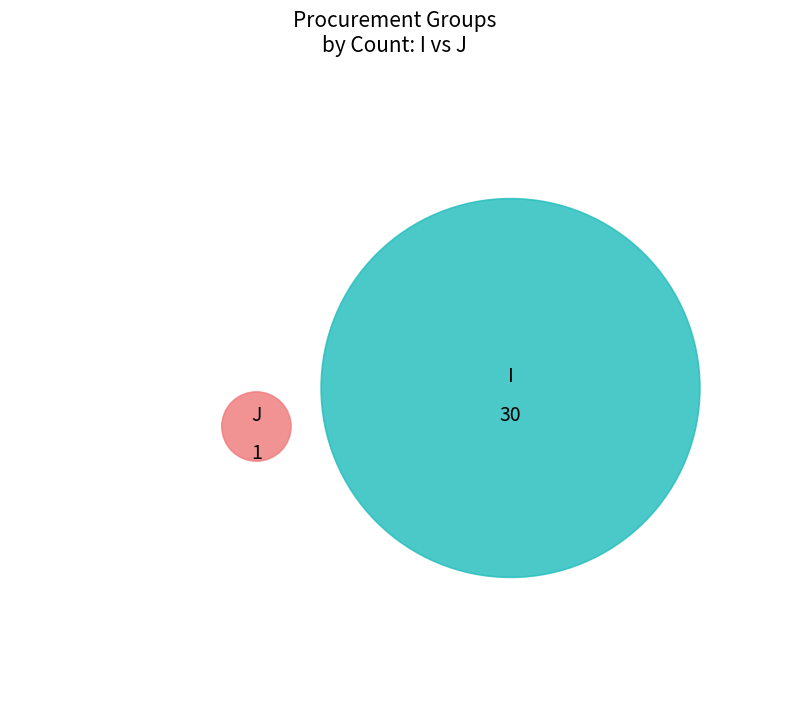

To the nearest percent, what is the average slice percentage?

50%